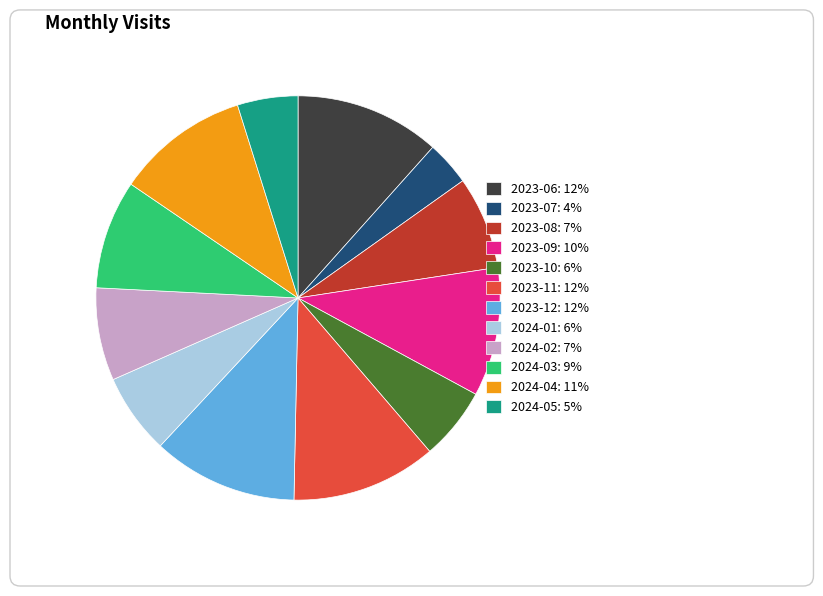

To the nearest percent, what portion does 2023-07 represent?

4%